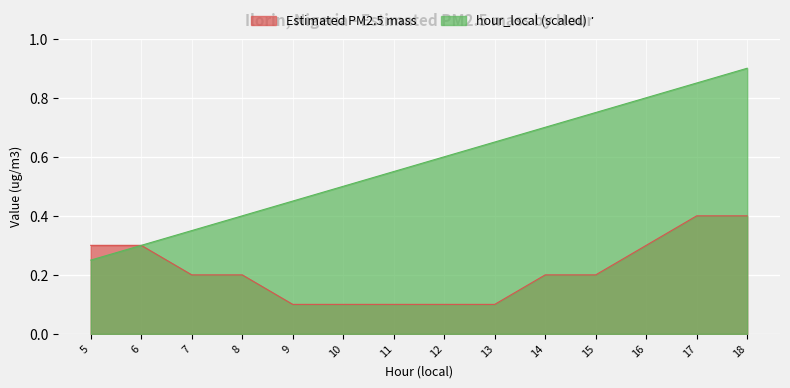

What is the maximum value shown in the chart?

0.9